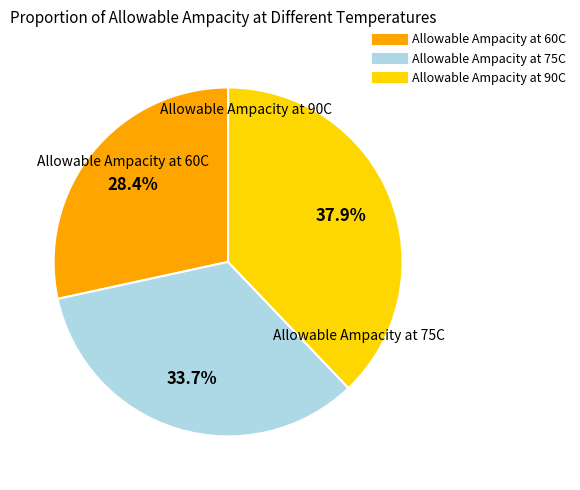

Combined, do Allowable Ampacity at 60C and Allowable Ampacity at 75C account for over 50%?

Yes